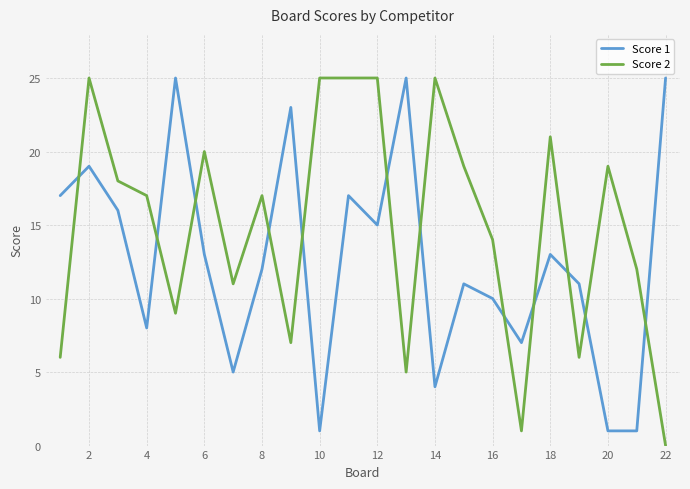

After their last crossing, which series has the higher values: Score 1 or Score 2?

Score 1